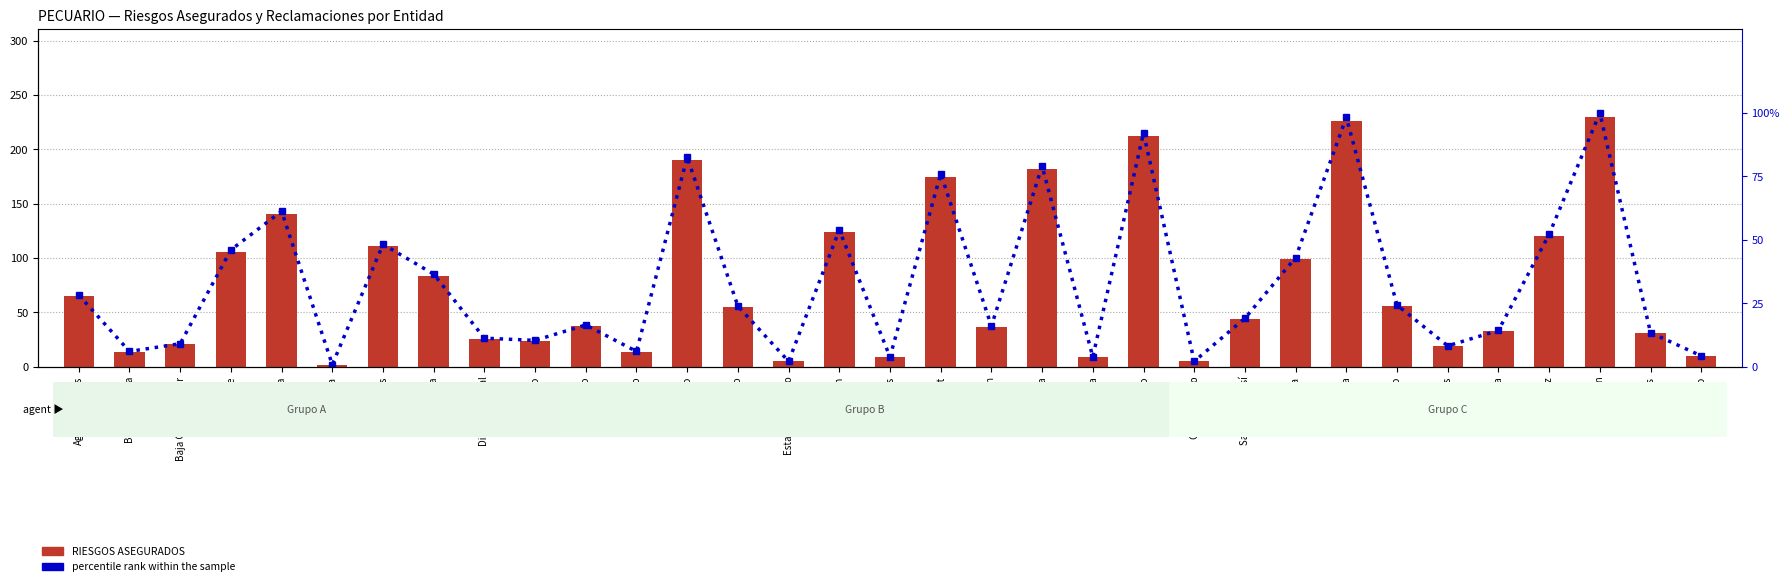

What is the label of the 18th bar from the right?

Michoacán